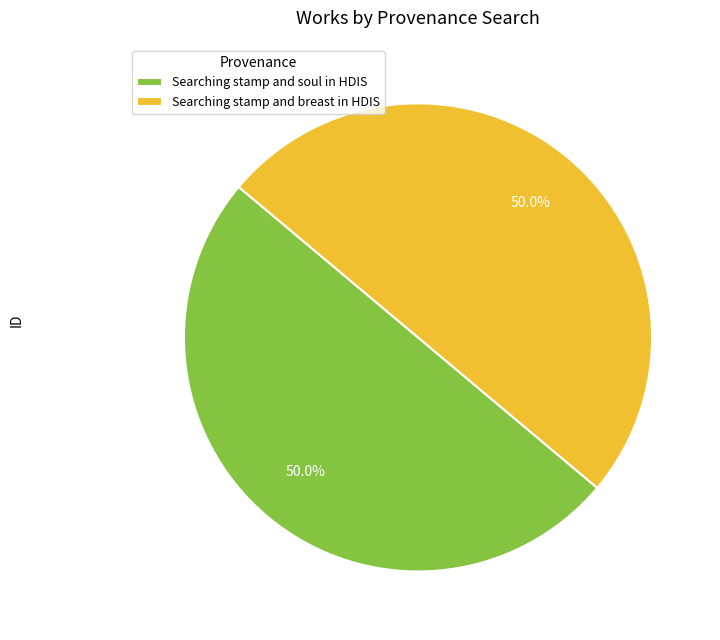

What portion of the pie excludes Searching stamp and soul in HDIS?

50.0%